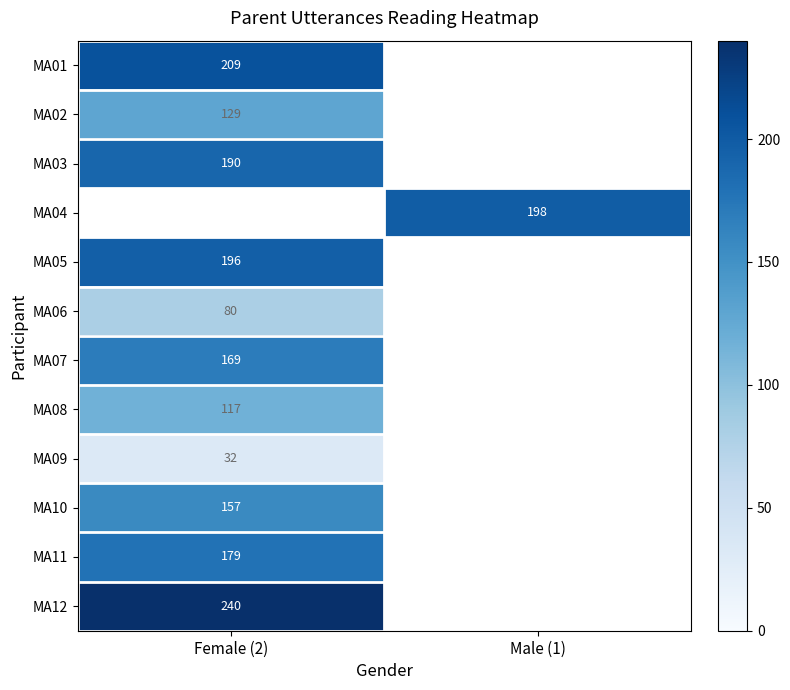

True or false: MA01 has a value of 77 at Female (2).

False